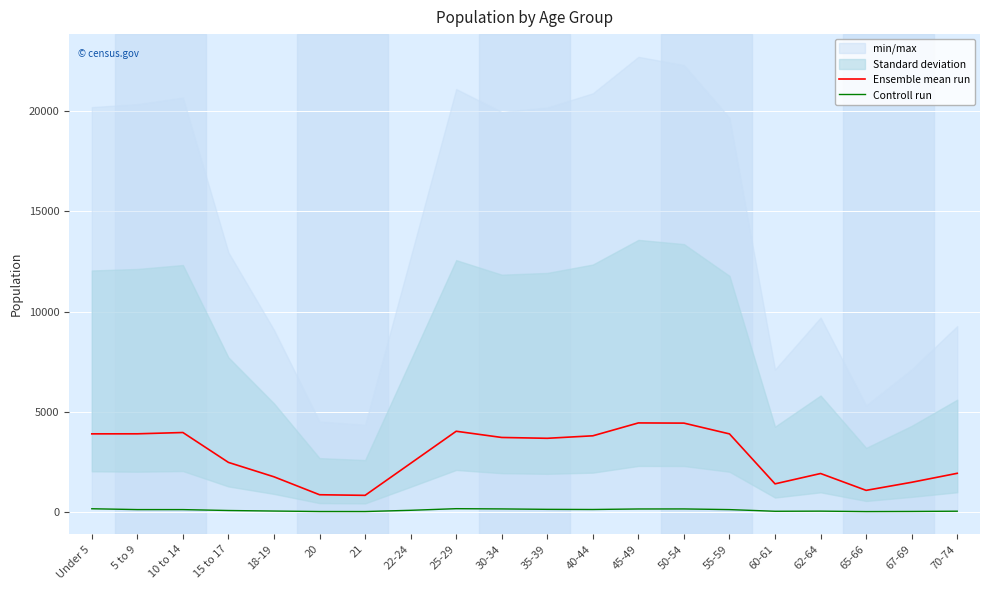

Read the Controll run value at 5 to 9.

124.8